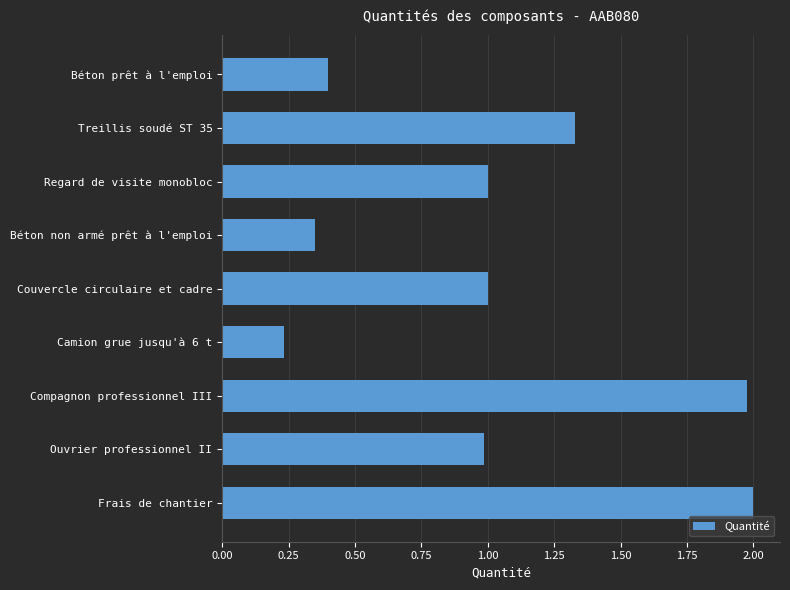

Which category has the lowest value across all series?

Camion grue jusqu'à 6 t